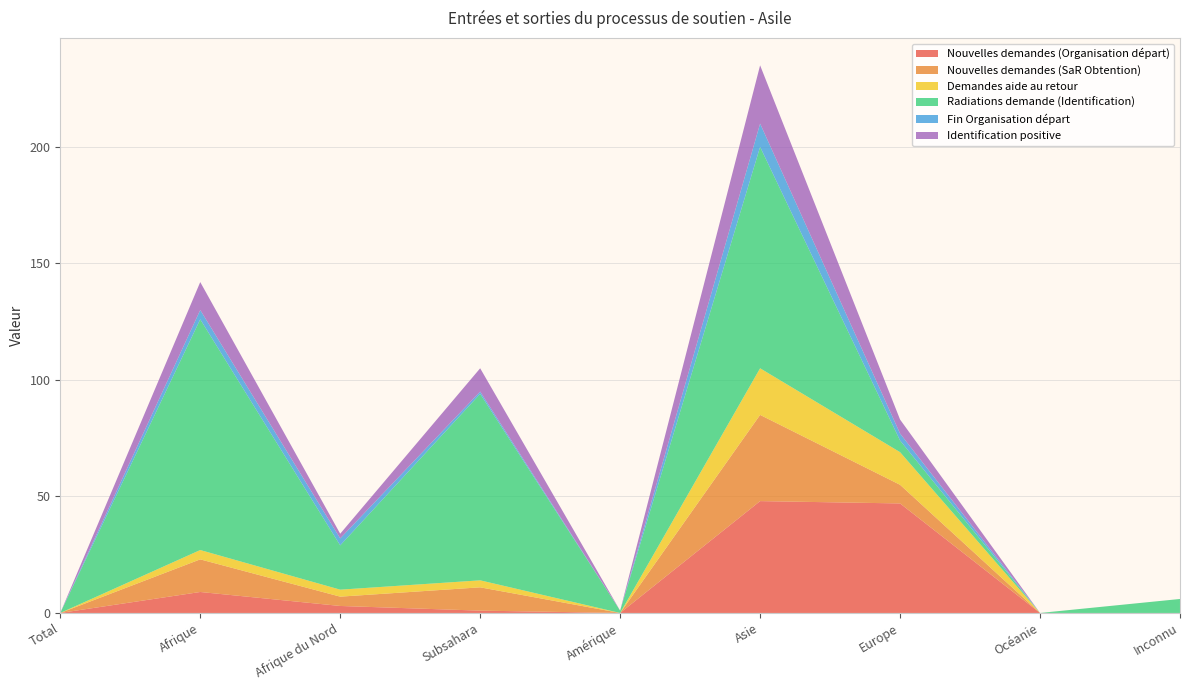

Reading left to right, extract all data points from this chart.

Nouvelles demandes (Organisation départ): 0	9	3	1	0	48	47	0	0
Nouvelles demandes (SaR Obtention): 0	14	4	10	0	37	8	0	0
Demandes aide au retour: 0	4	3	3	0	20	14	0	0
Radiations demande (Identification): 0	99	19	80	1	95	5	0	6
Fin Organisation départ: 0	4	3	1	0	10	3	0	0
Identification positive: 0	12	2	10	0	25	6	0	0